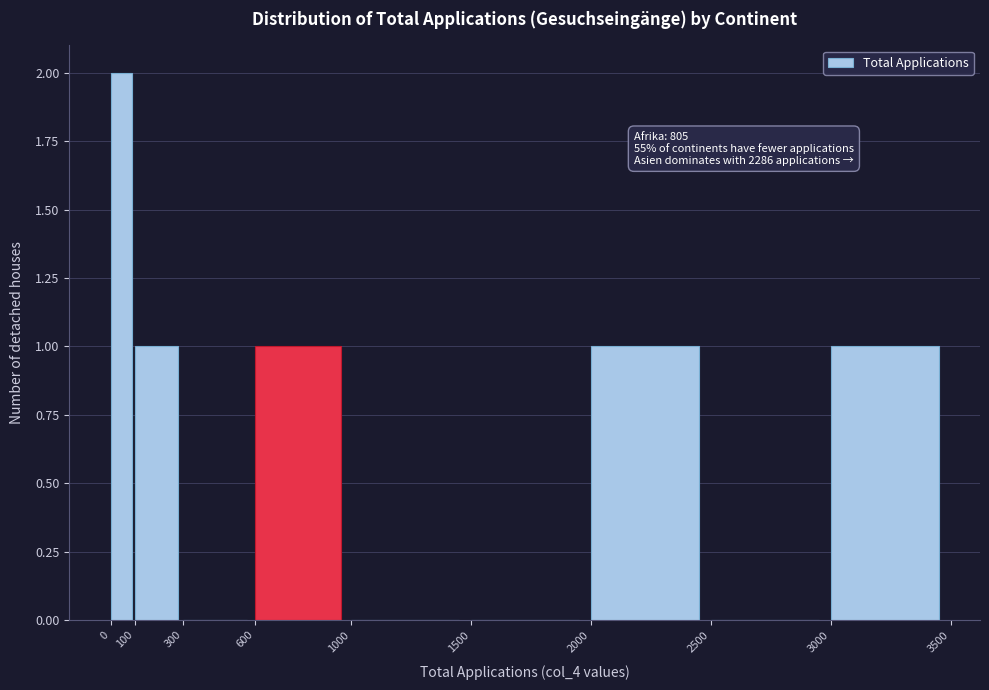

Which range on the x-axis has the tallest bar?

0 to 100